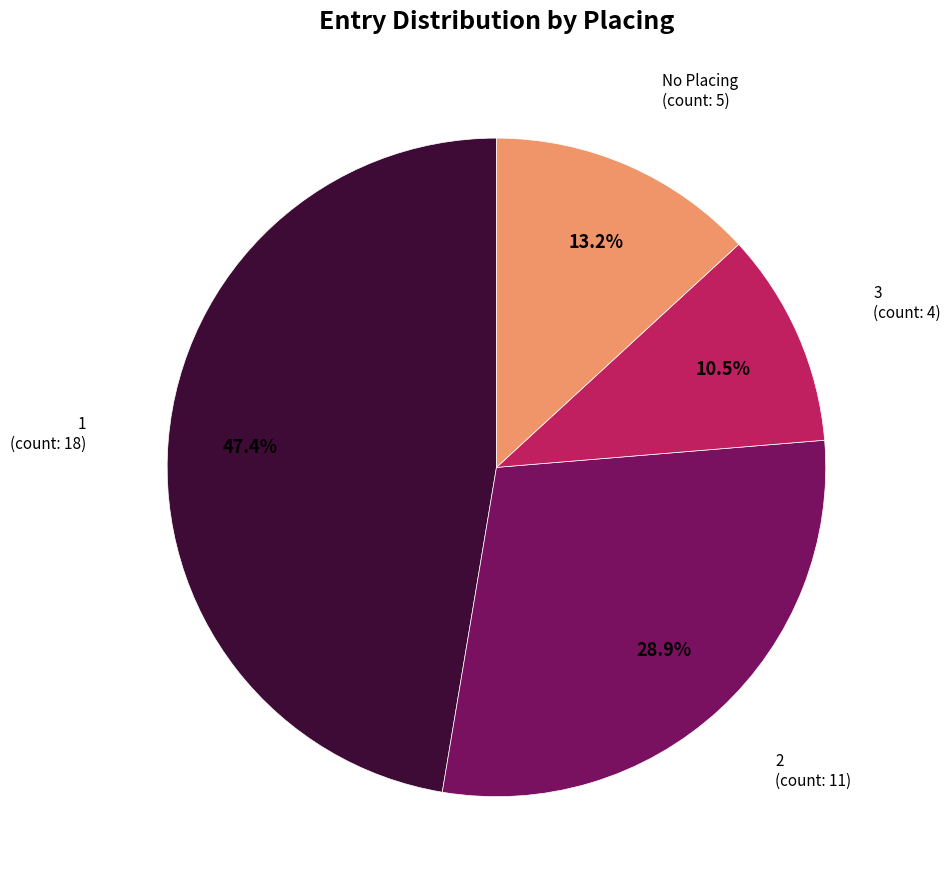

To the nearest percent, what is the difference between the largest and smallest slice percentages?

37%